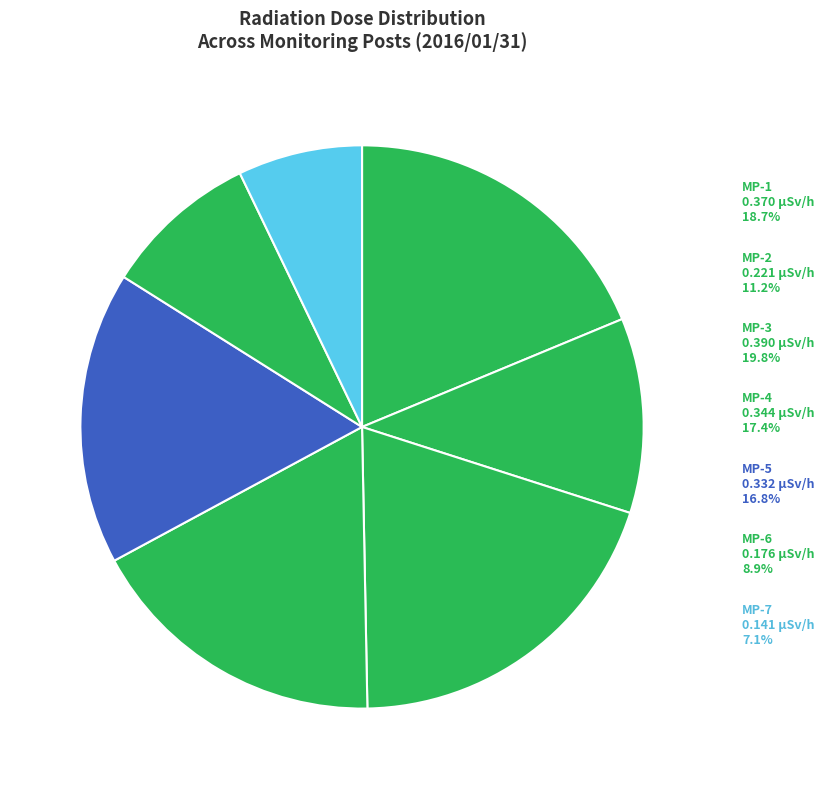

What is the change in value from MP-2 to MP-4?

+0.1